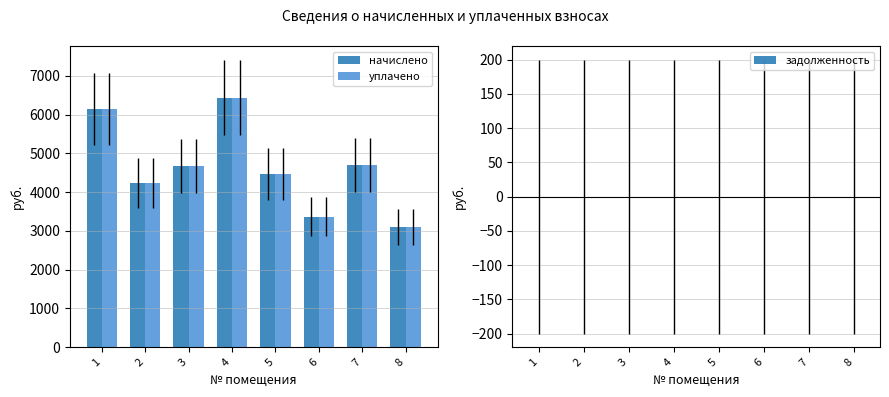

What is the difference between the highest and lowest values at 6?

0.0